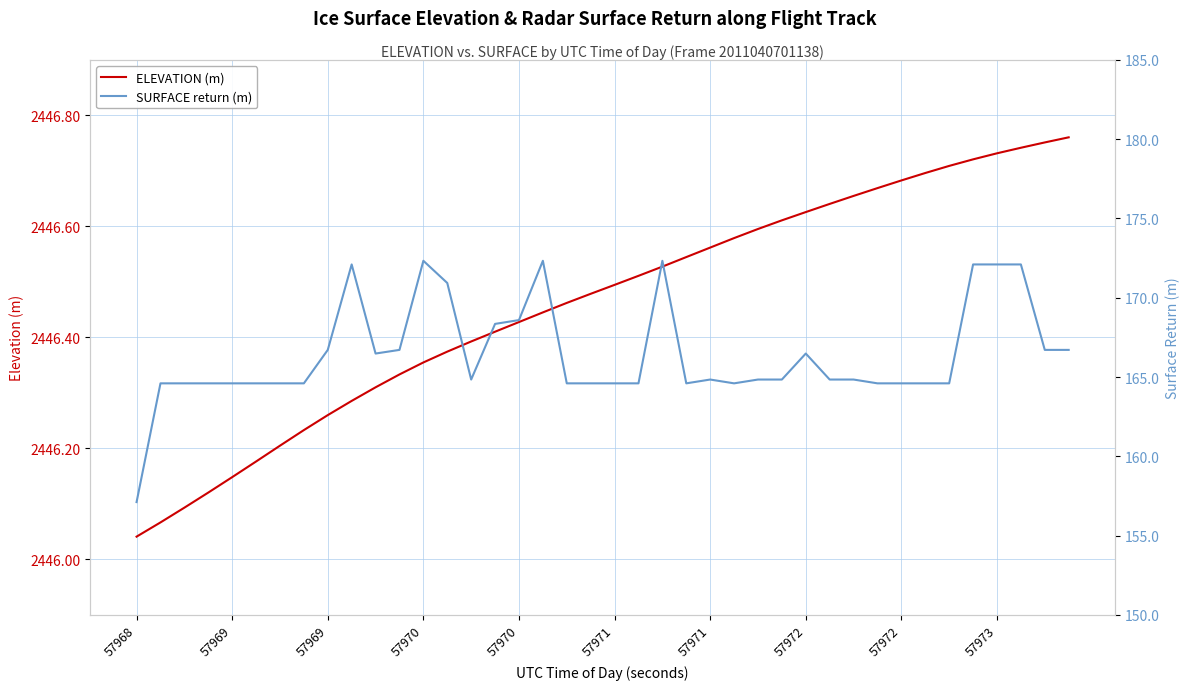

The ELEVATION (m) series shows 2446.7 at 57973. True or false?

True